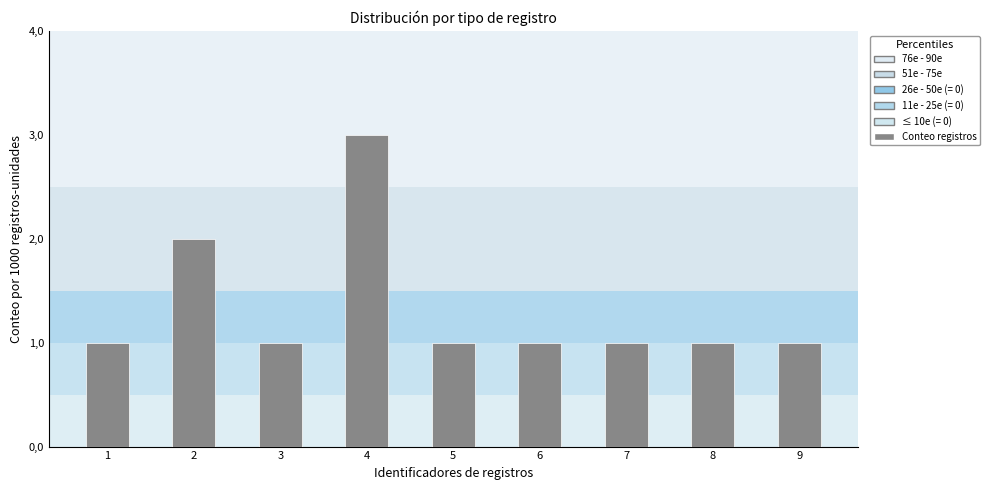

List the labels in order of value, largest first.

4, 2, 1, 3, 5, 6, 7, 8, 9